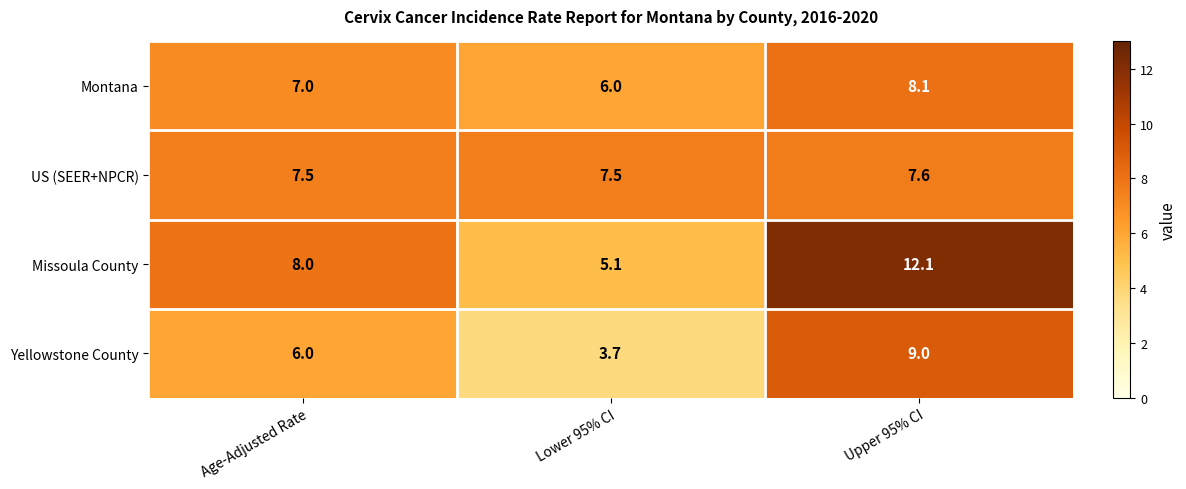

Which series has the largest total across all categories?

Missoula County